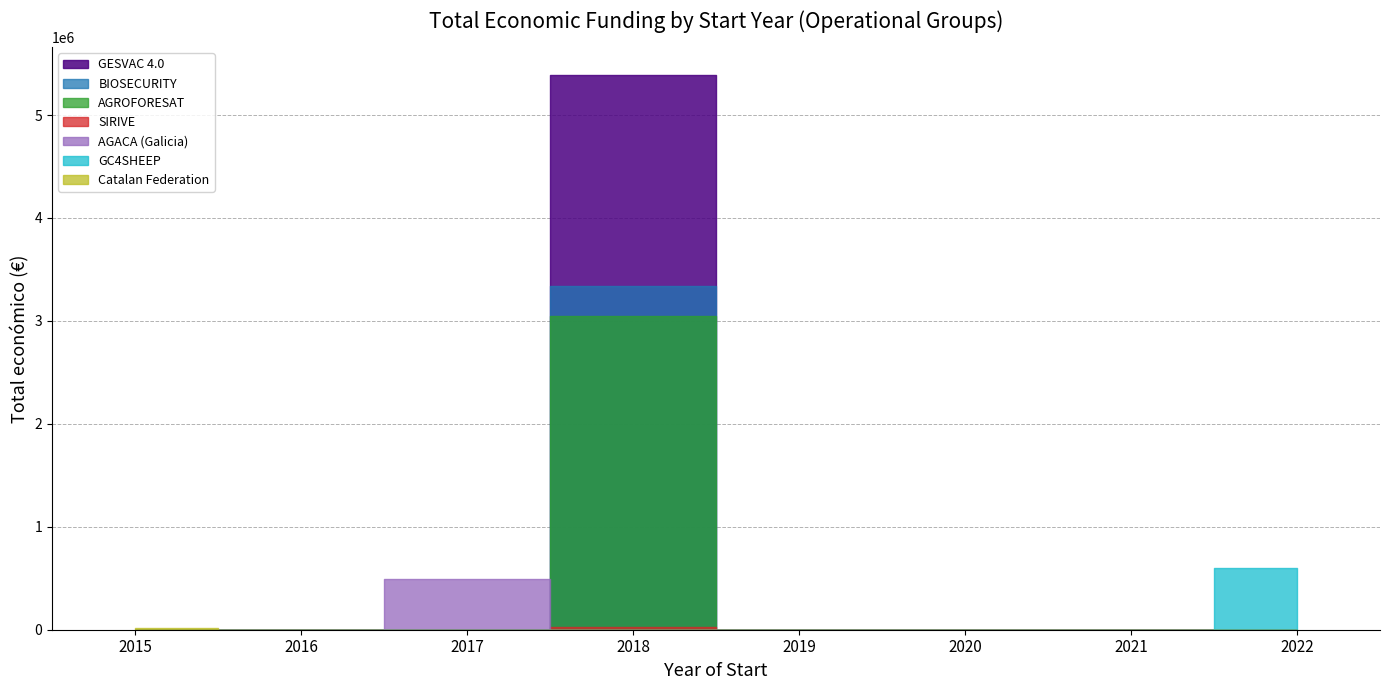

True or false: there are more than 1 points higher than both neighbors.

False